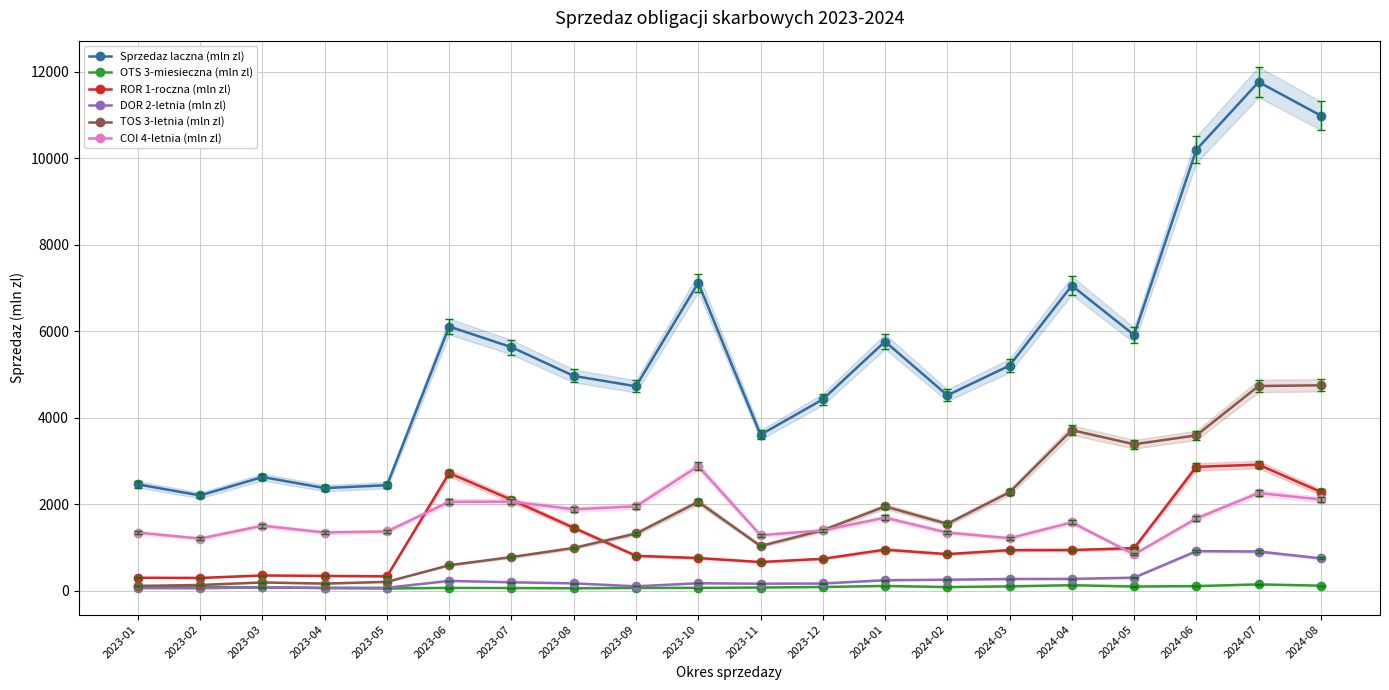

Does the chart have visible grid lines?

Yes